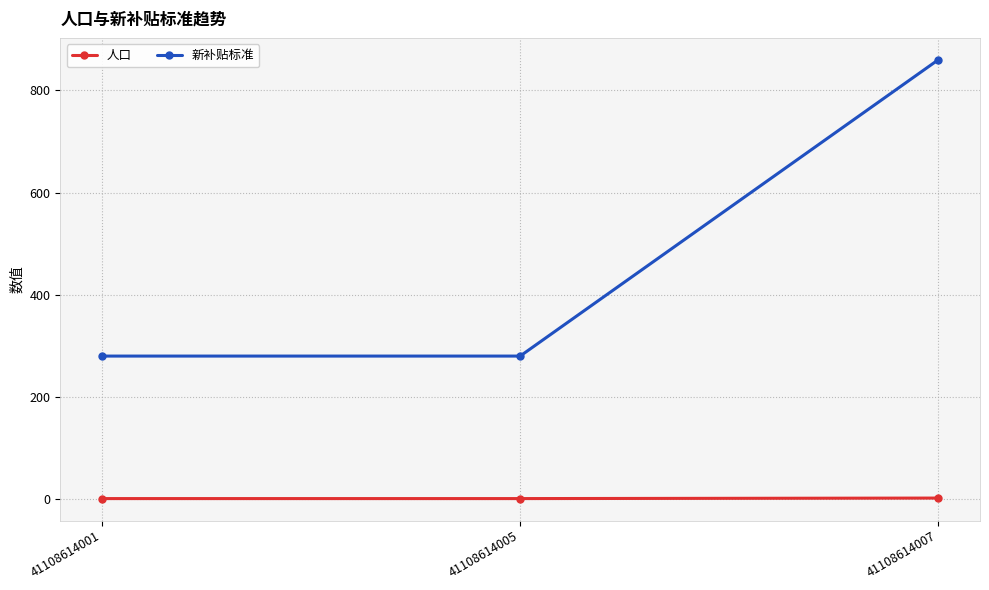

How many lines are shown in the chart?

2